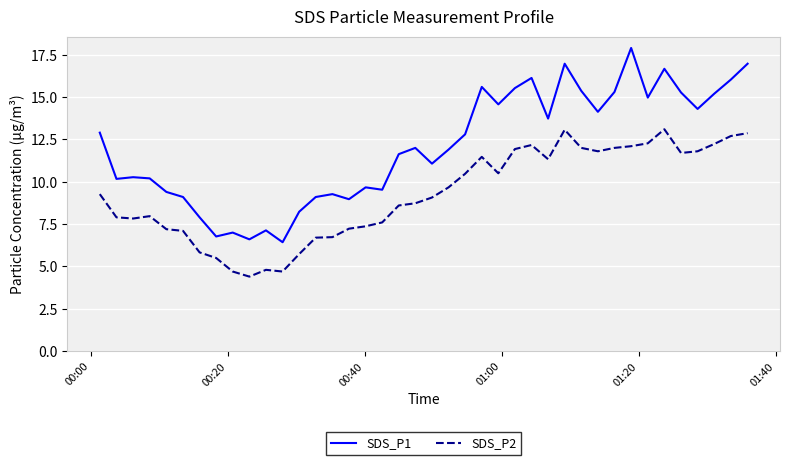

What is the difference between the maximum and minimum values in the SDS_P2 series?

8.7